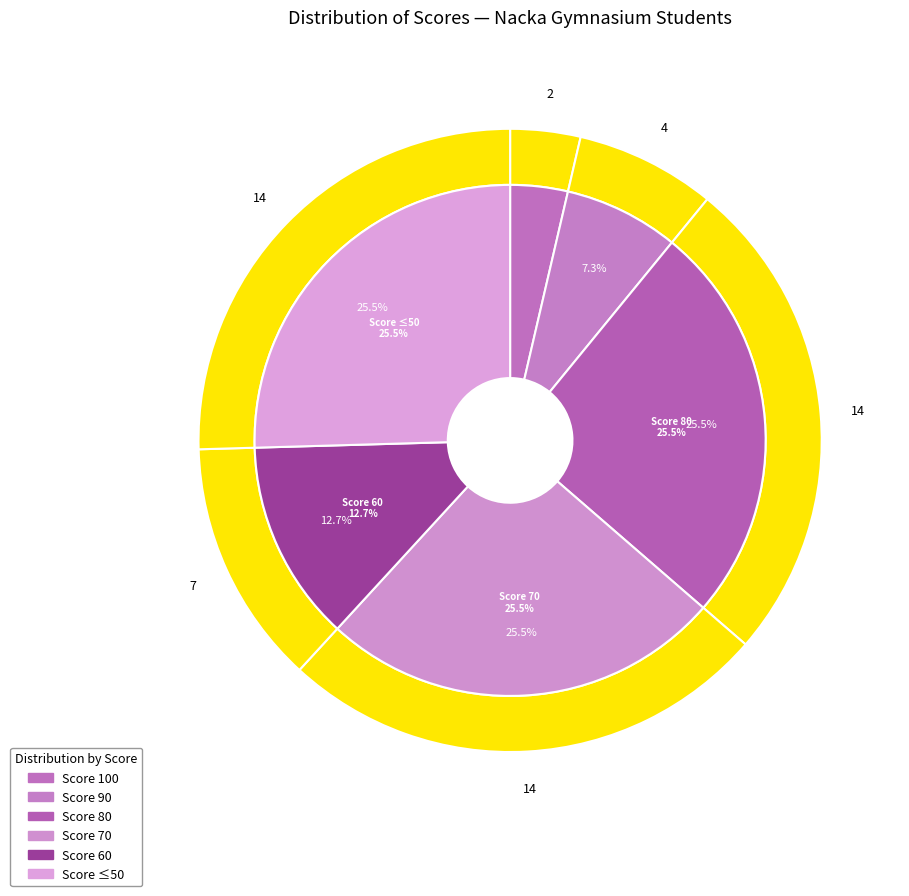

What is the change in value from 70 to 60?

-7